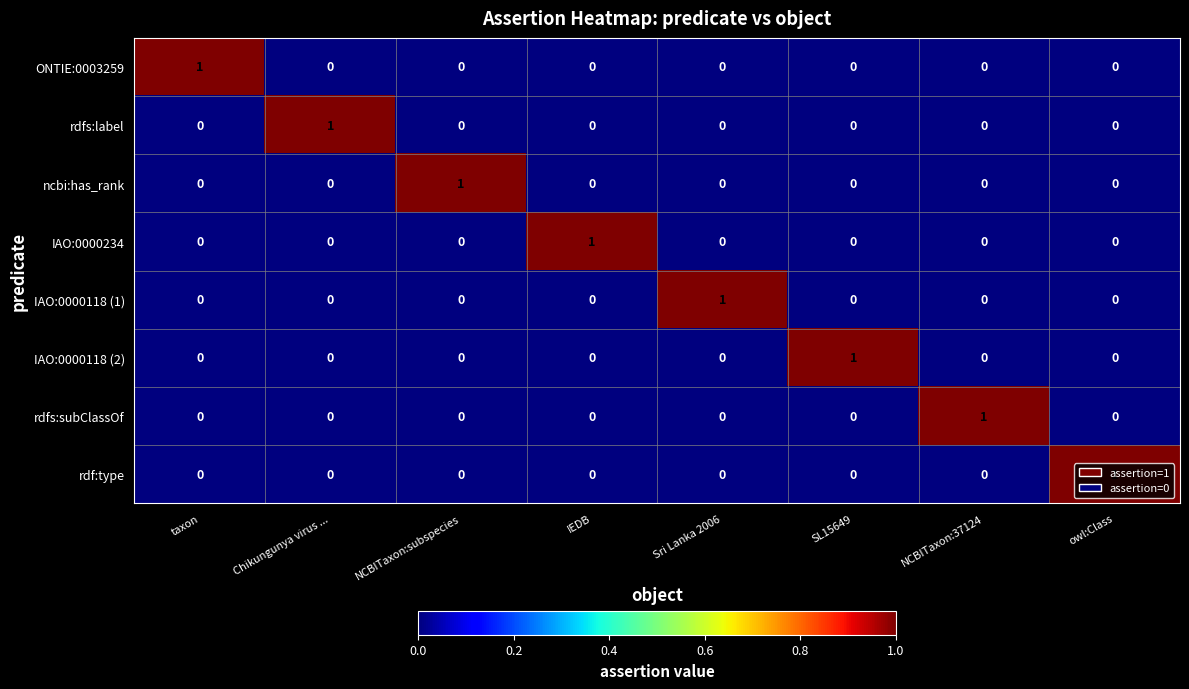

Which category has the highest value in the ncbi:has_rank series?

NCBITaxon:subspecies